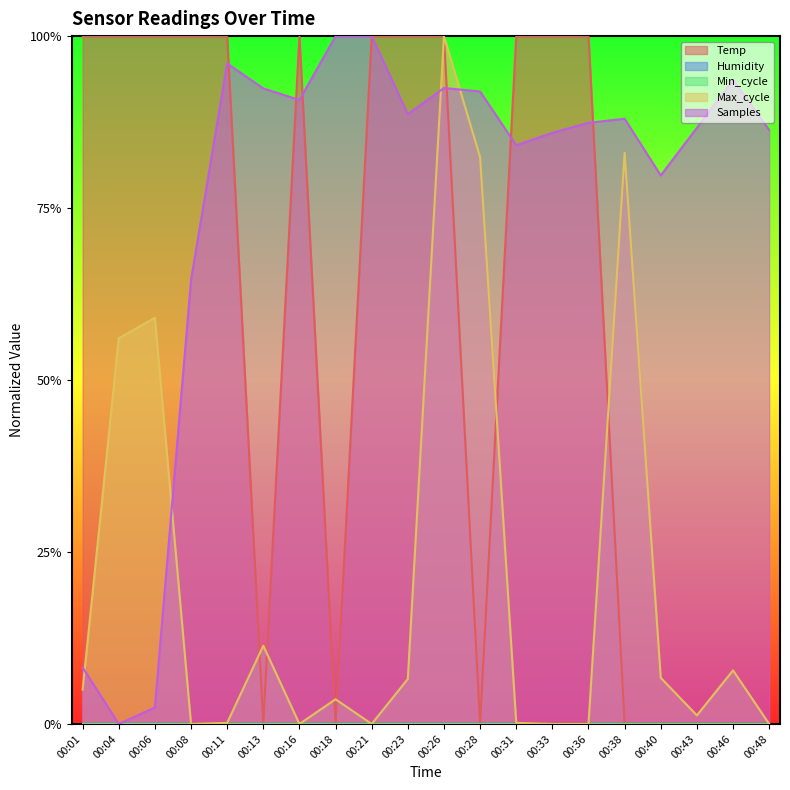

True or false: Max_cycle and Samples cross at least once.

True